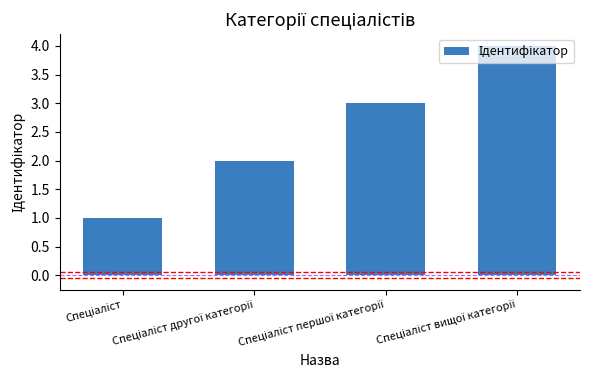

What is the difference between the maximum and minimum values?

3